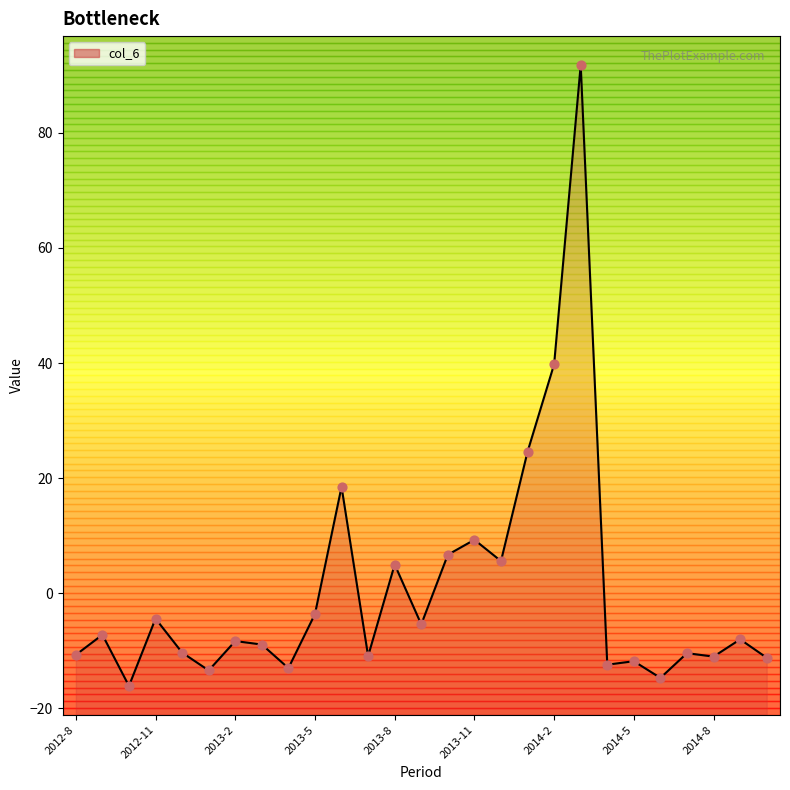

Between 2014-7 and 2012-11, which is larger?

2012-11